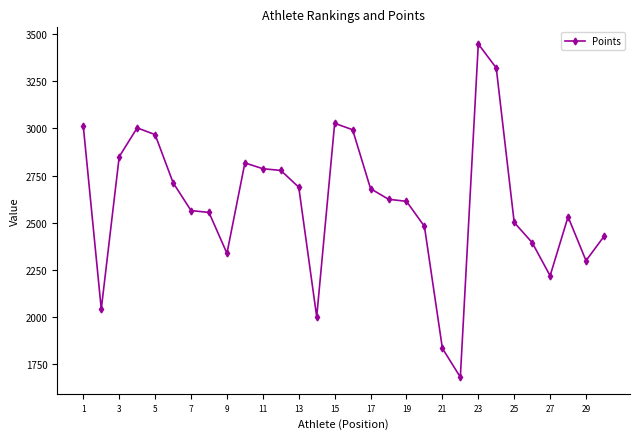

What is the difference between the maximum and minimum values?

1768